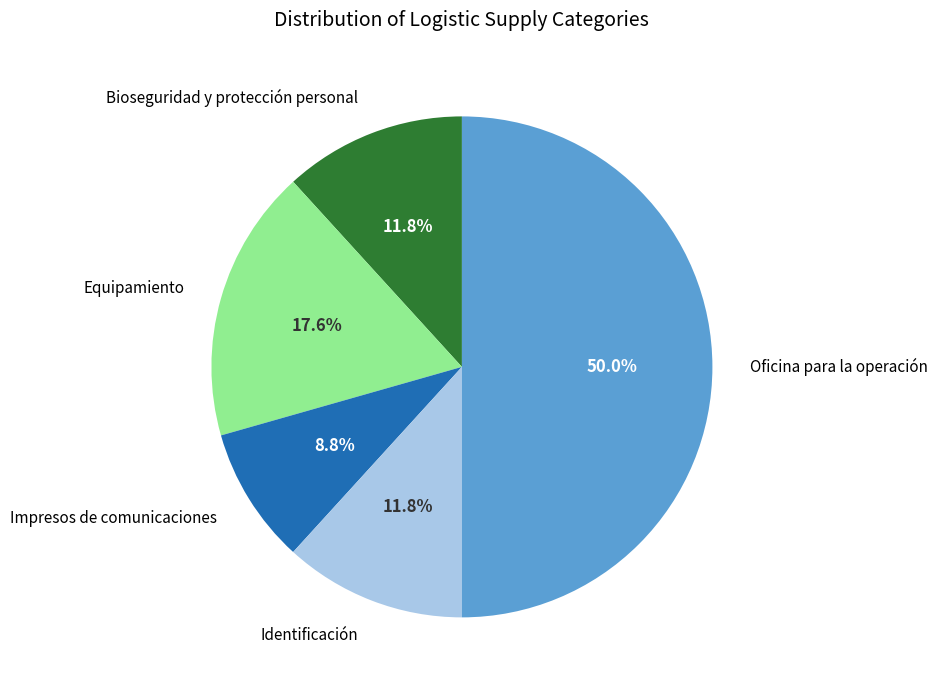

What is the smallest slice in the pie chart?

Impresos de comunicaciones